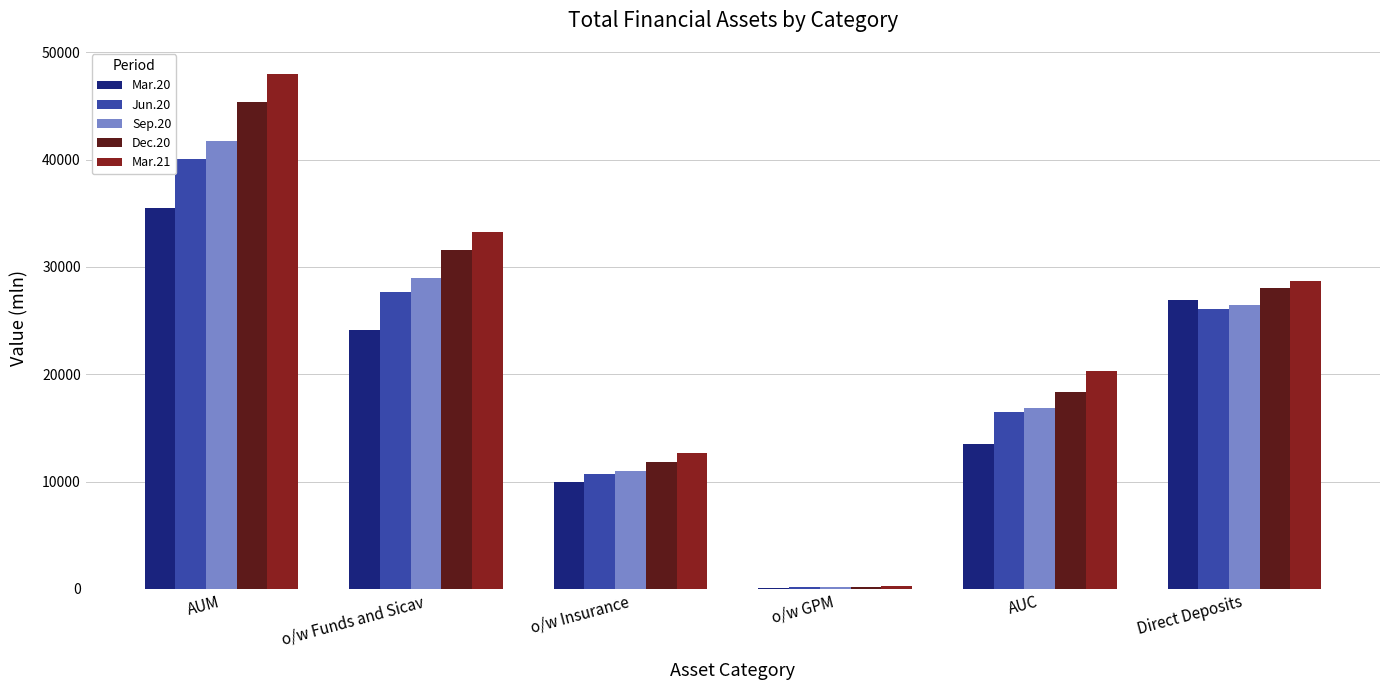

What is the highest value of the Dec.20 series?

45381.5